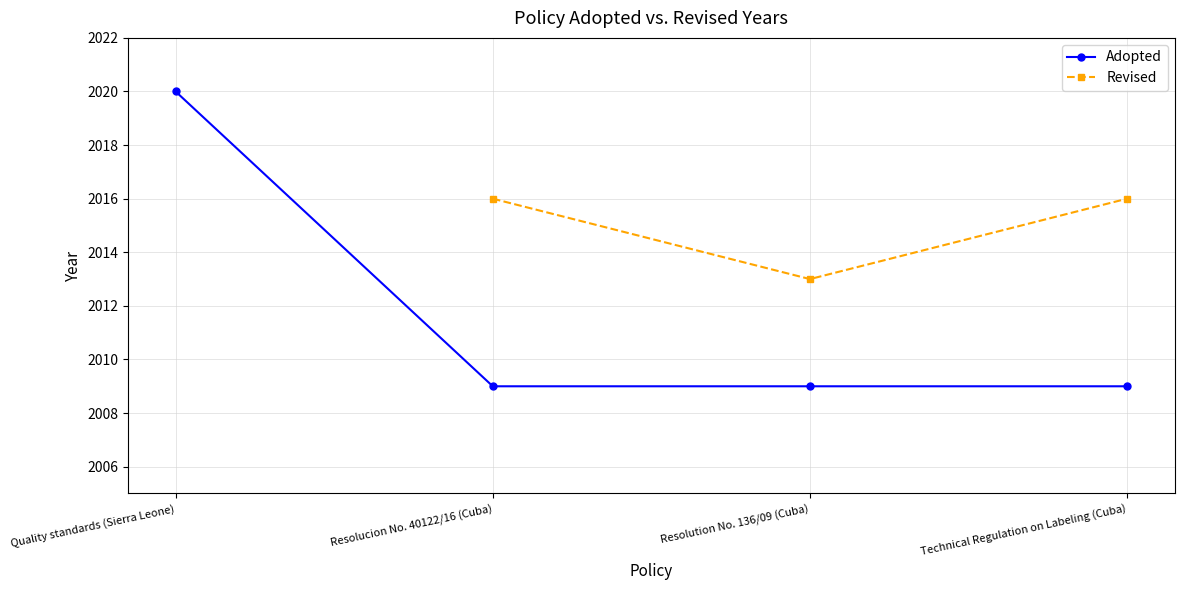

At Quality standards (Sierra Leone), list the series in order from smallest to largest.

Adopted, Revised